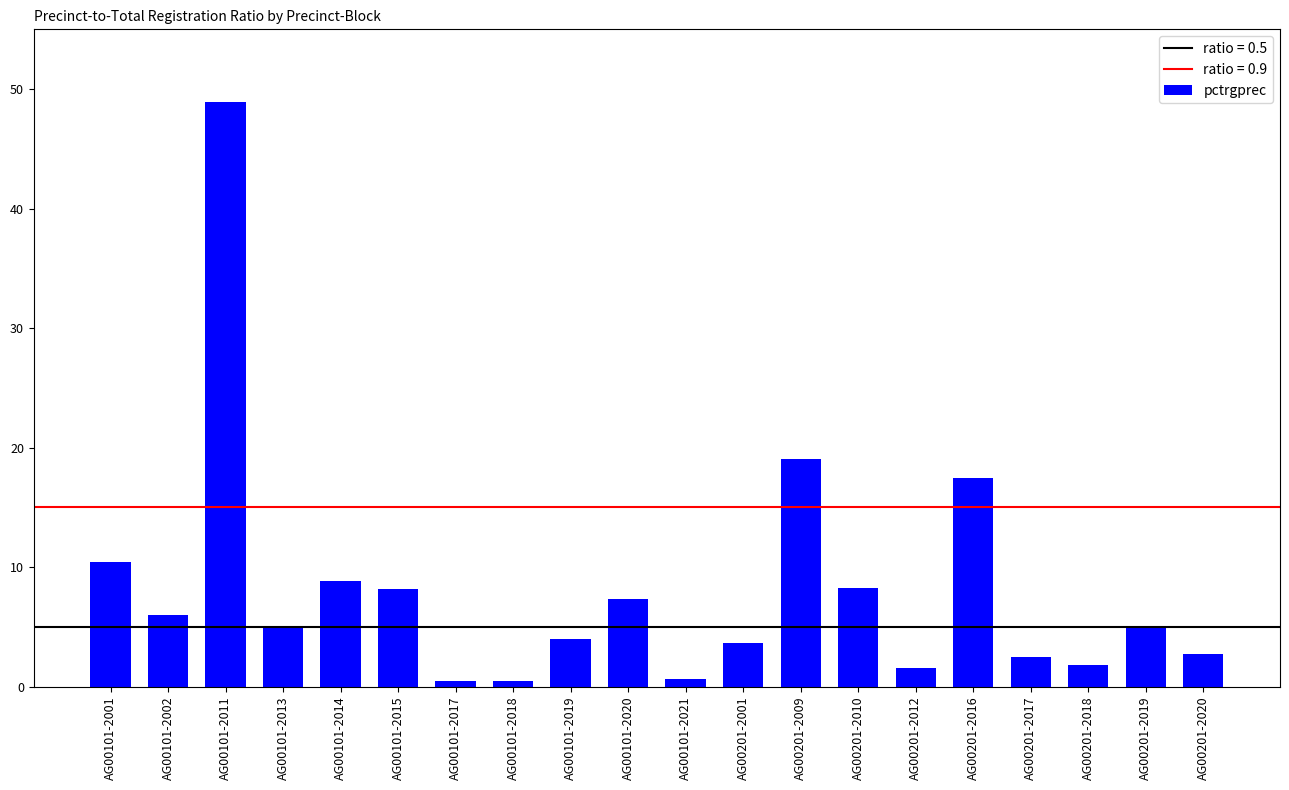

The value at AG00201-2001 is 6.0. True or false?

False